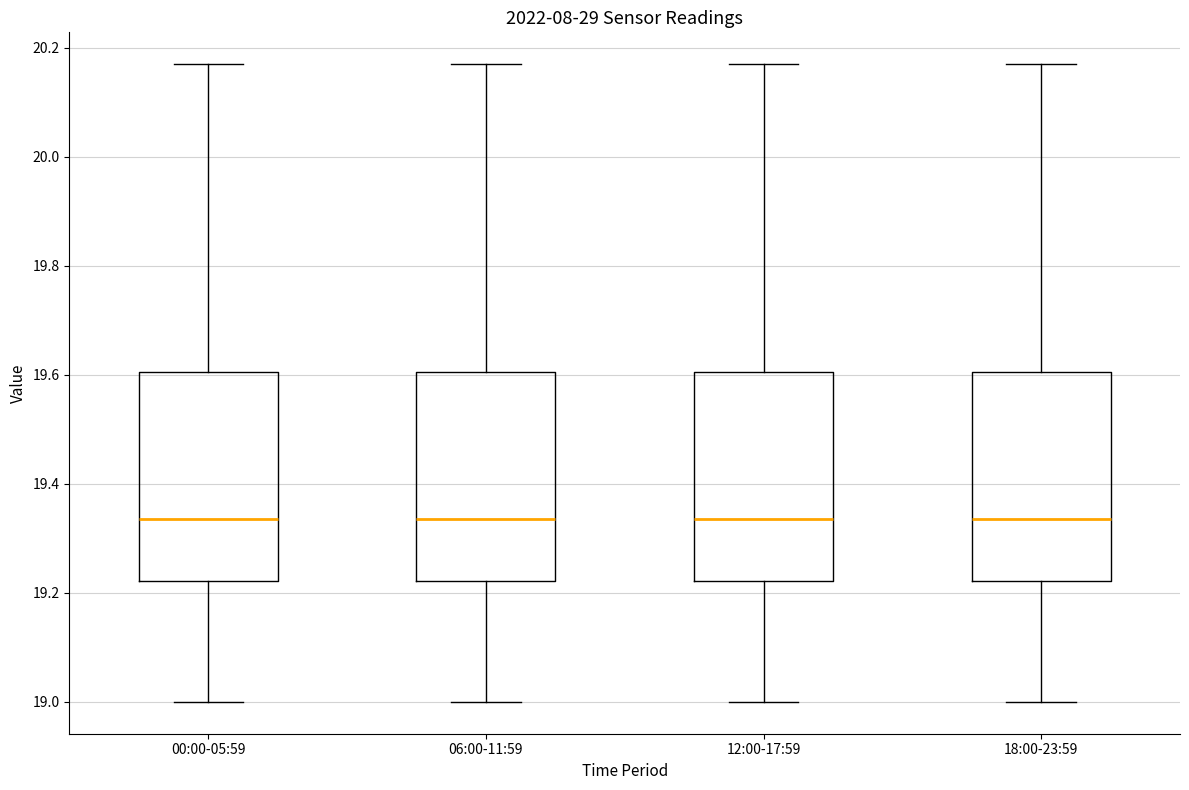

Where does the upper whisker of the box for 06:00-11:59 end on the y-axis? The values are not printed on the chart, so give them approximately, as read against the axis.

20.18